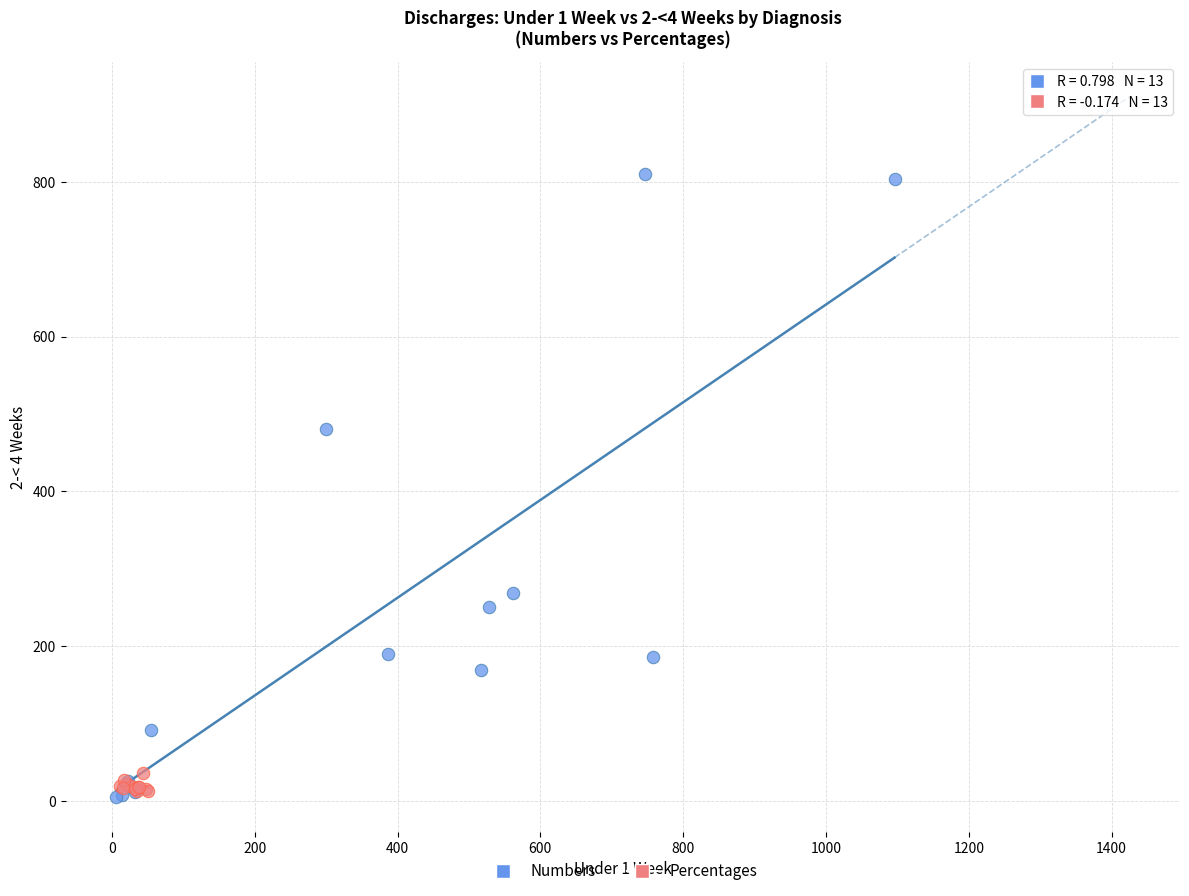

Which series has the largest Y range (max minus min)?

Numbers